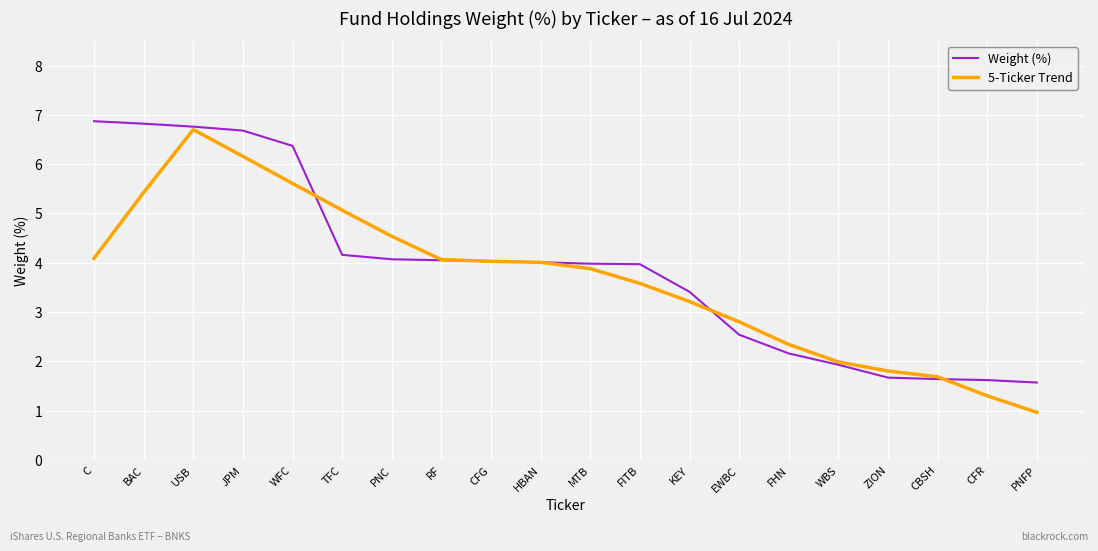

What position from the right is BAC?

19